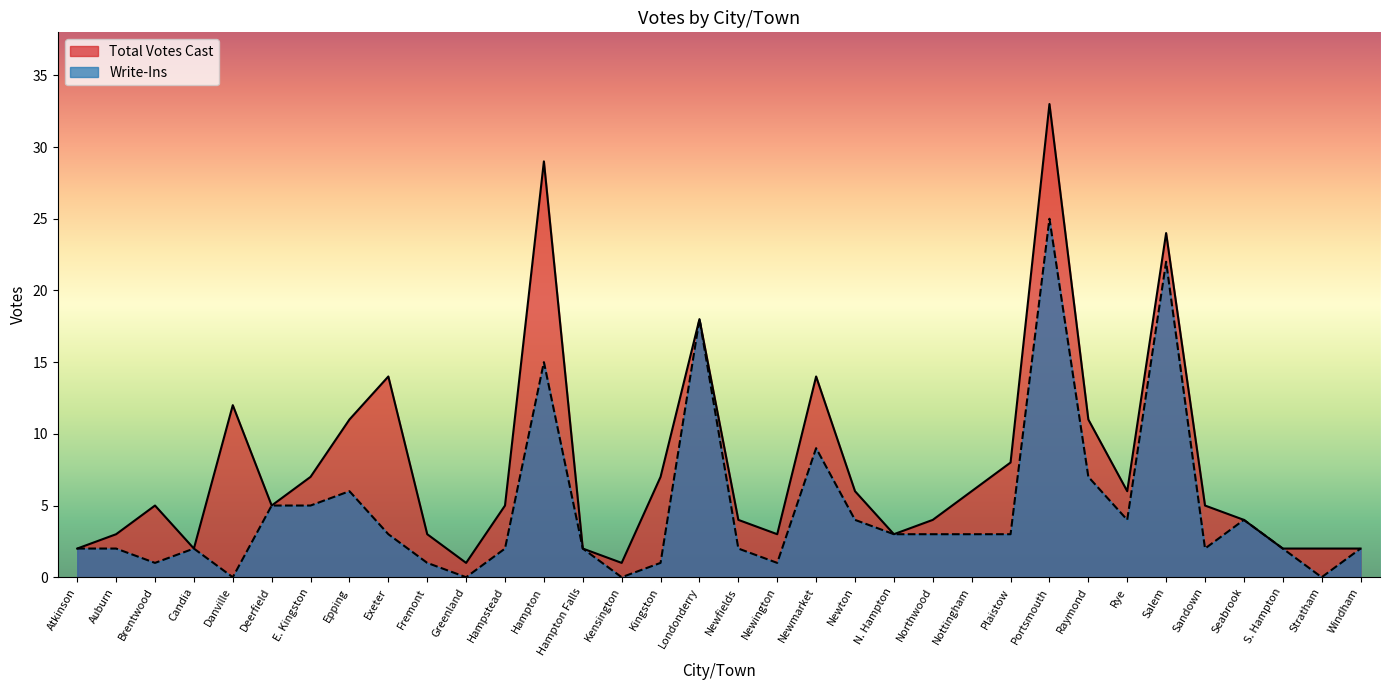

Reading left to right, extract all data points from this chart.

Total Votes Cast: Atkinson=2	Auburn=3	Brentwood=5	Candia=2	Danville=12	Deerfield=5	E. Kingston=7	Epping=11	Exeter=14	Fremont=3	Greenland=1	Hampstead=5	Hampton=29	Hampton Falls=2	Kensington=1	Kingston=7	Londonderry=18	Newfields=4	Newington=3	Newmarket=14	Newton=6	N. Hampton=3	Northwood=4	Nottingham=6	Plaistow=8	Portsmouth=33	Raymond=11	Rye=6	Salem=24	Sandown=5	Seabrook=4	S. Hampton=2	Stratham=2	Windham=2
Write-Ins: Atkinson=2	Auburn=2	Brentwood=1	Candia=2	Danville=0	Deerfield=5	E. Kingston=5	Epping=6	Exeter=3	Fremont=1	Greenland=0	Hampstead=2	Hampton=15	Hampton Falls=2	Kensington=0	Kingston=1	Londonderry=18	Newfields=2	Newington=1	Newmarket=9	Newton=4	N. Hampton=3	Northwood=3	Nottingham=3	Plaistow=3	Portsmouth=25	Raymond=7	Rye=4	Salem=22	Sandown=2	Seabrook=4	S. Hampton=2	Stratham=0	Windham=2